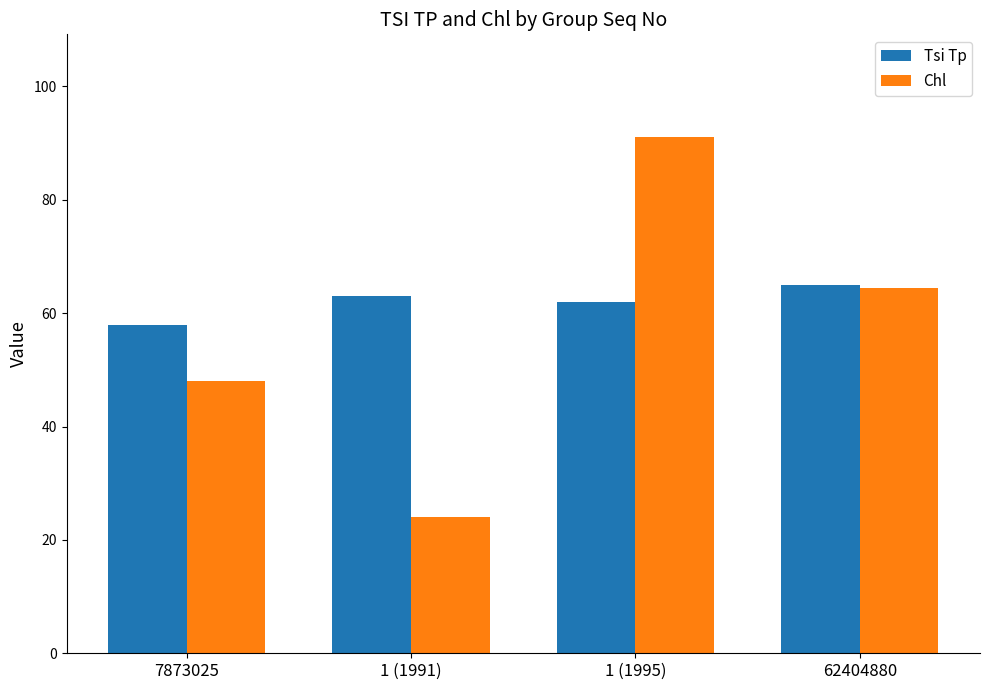

The Chl series shows 140.3 at 1 (1995). True or false?

False